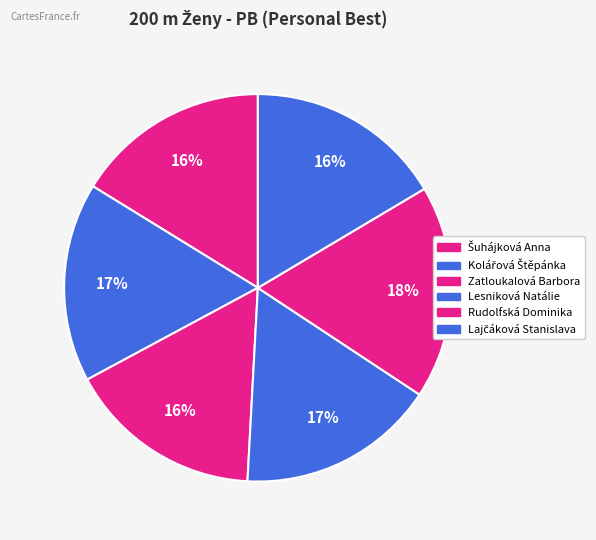

Rank the categories by value from lowest to highest.

Šuhájková Anna, Zatloukalová Barbora, Lajčáková Stanislava, Lesniková Natálie, Kolářová Štěpánka, Rudolfská Dominika